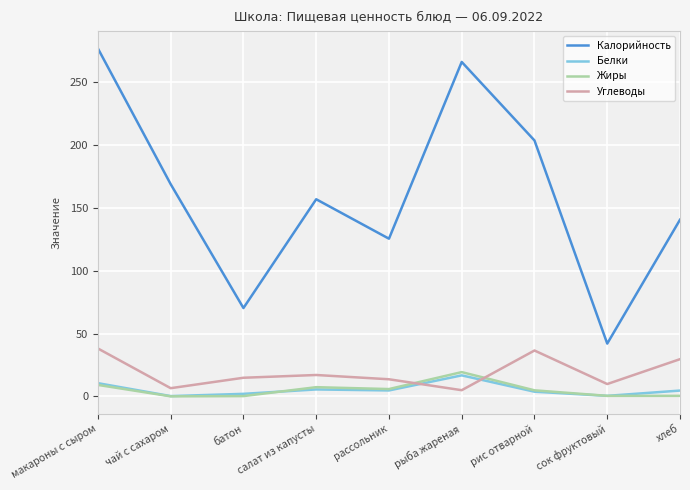

How many lines are shown in the chart?

4